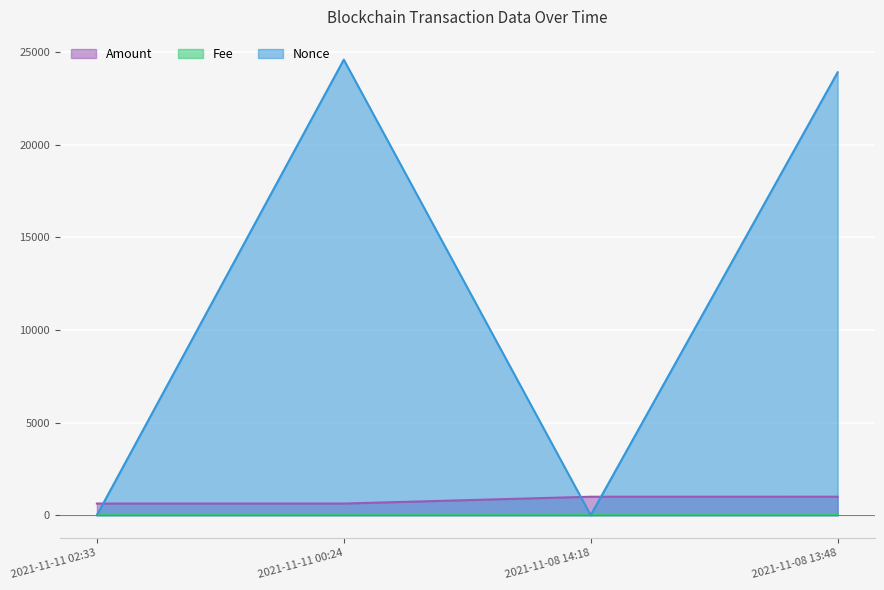

How many positive values does the Nonce series have?

3